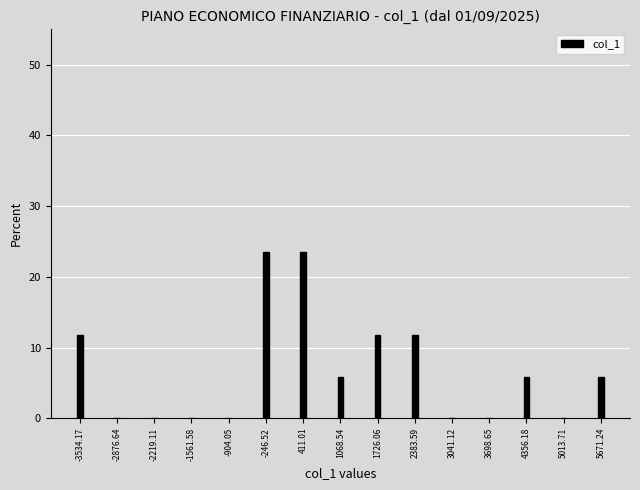

Reading right to left, extract all data points from this chart.

5671.24=5.9	5013.71=0.0	4356.18=5.9	3698.65=0.0	3041.12=0.0	2383.59=11.8	1726.06=11.8	1068.54=5.9	411.01=23.5	-246.52=23.5	-904.05=0.0	-1561.58=0.0	-2219.11=0.0	-2876.64=0.0	-3534.17=11.8